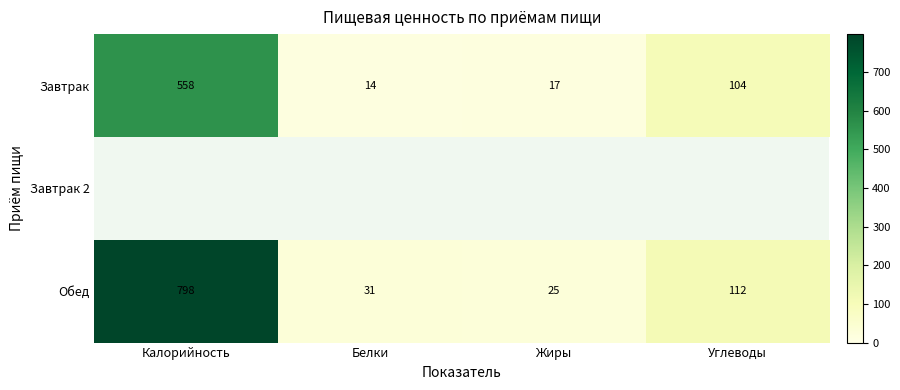

At how many categories does at least one series exceed 149?

1